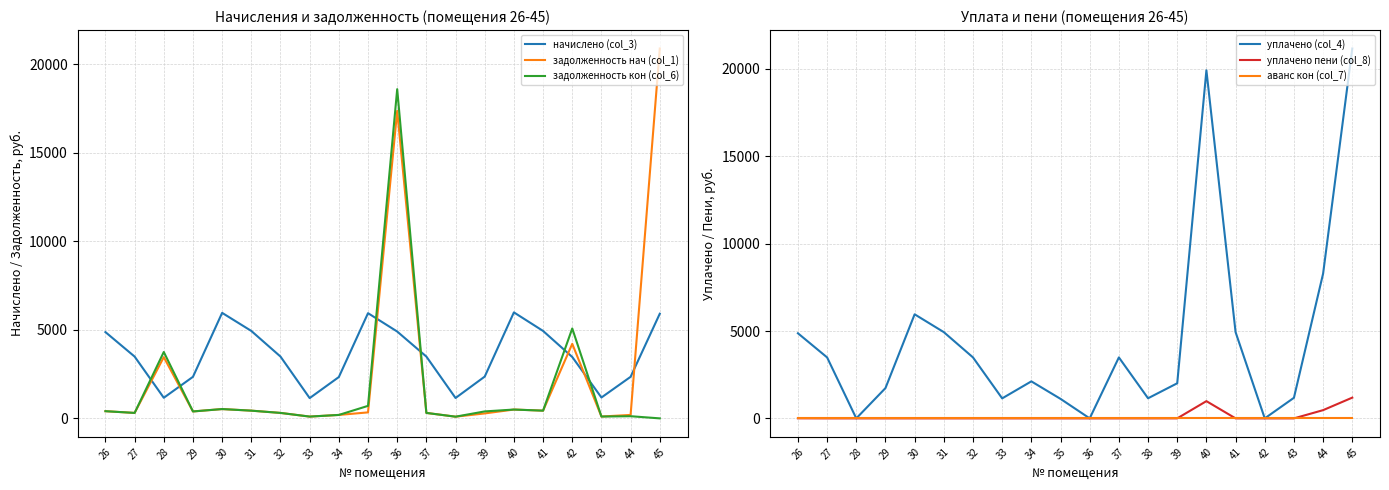

What is the difference between the начислено (col_3) values at 36 and 45?

1004.9